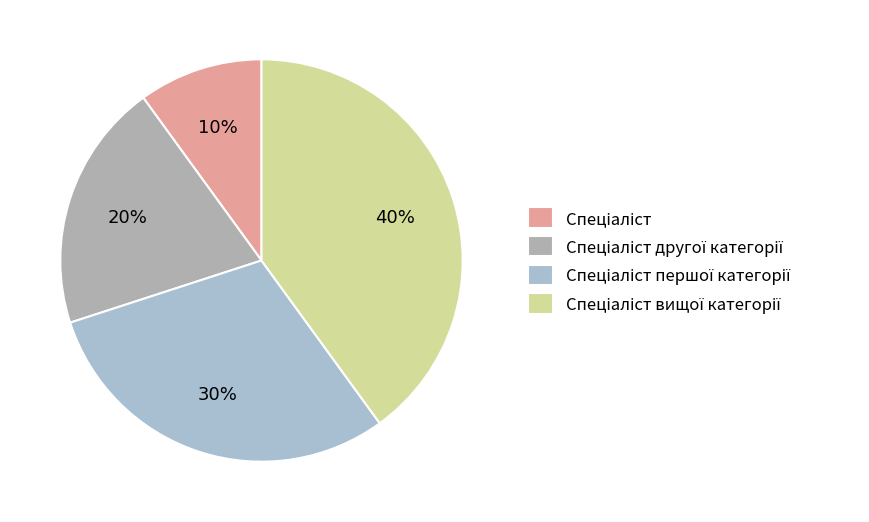

To the nearest percent, what is the average slice percentage?

25%